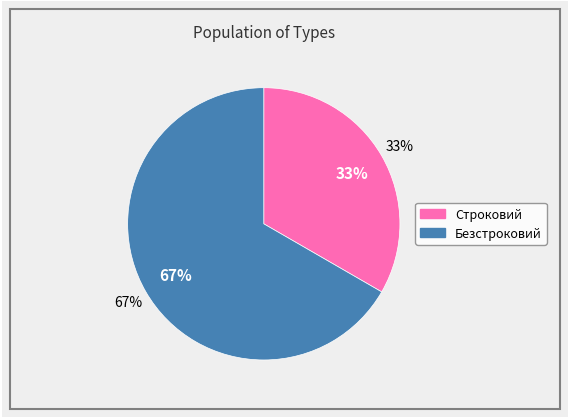

To the nearest percent, what is the average slice percentage?

50%